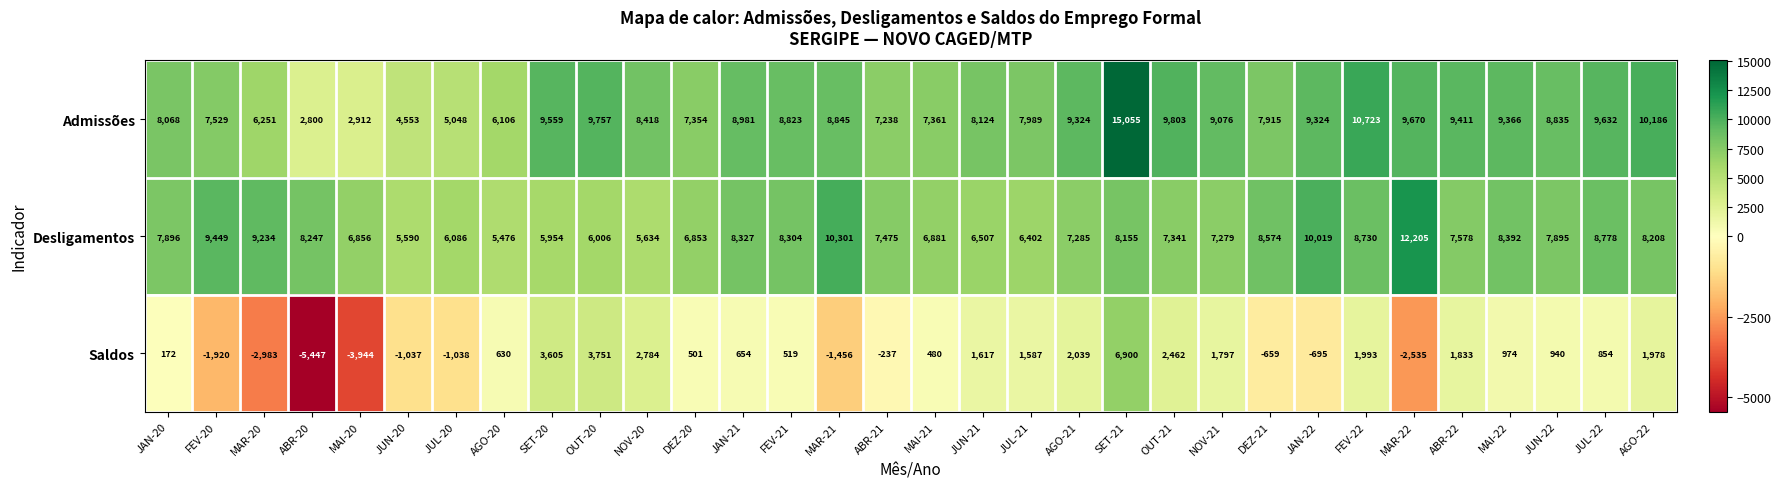

What is the sum of the Saldos values at JAN-21 and OUT-21?

3116